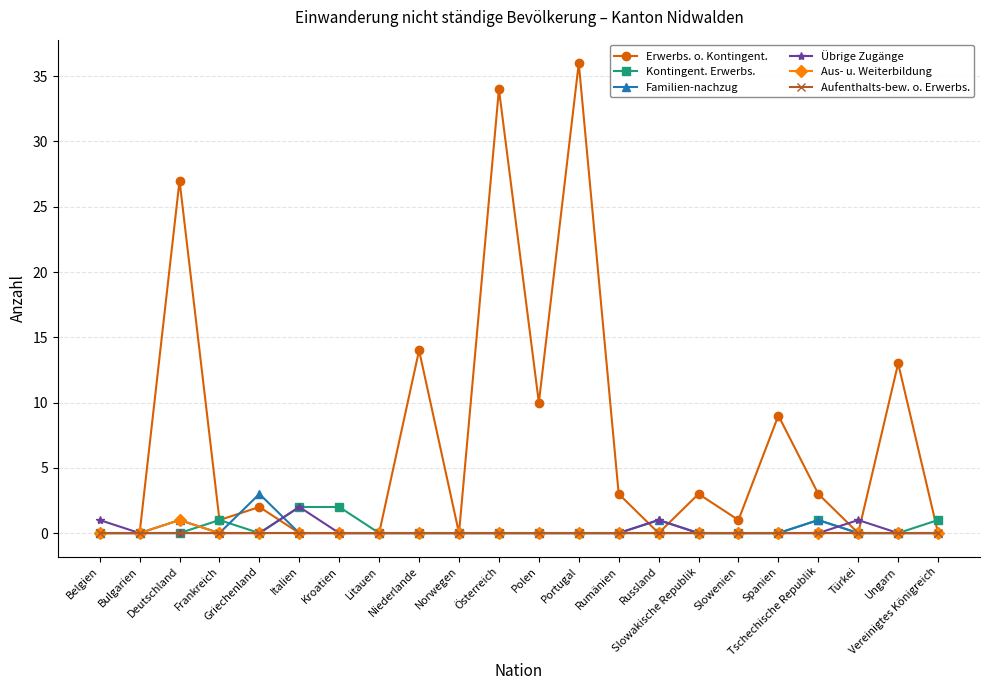

At how many categories does at least one series exceed 4?

7